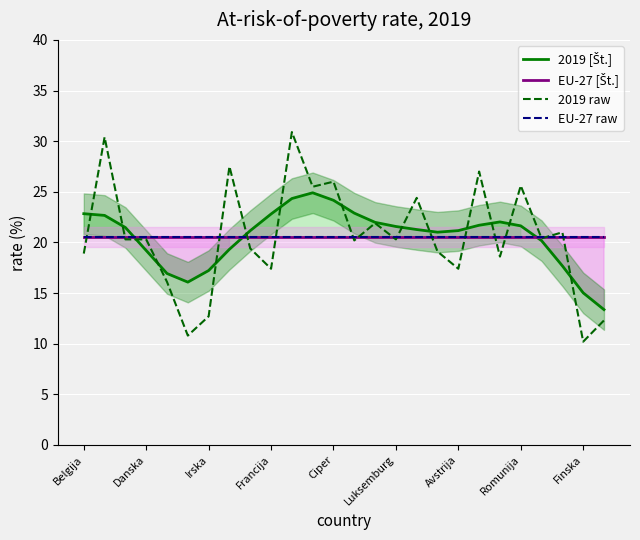

Is it true that 2019 raw equals 26.0 at Ciper?

True